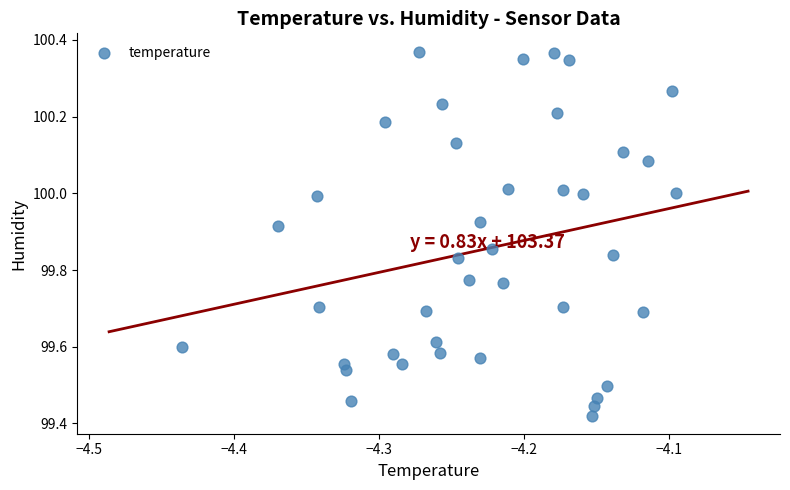

What is the range of X values (max minus min)?

0.3